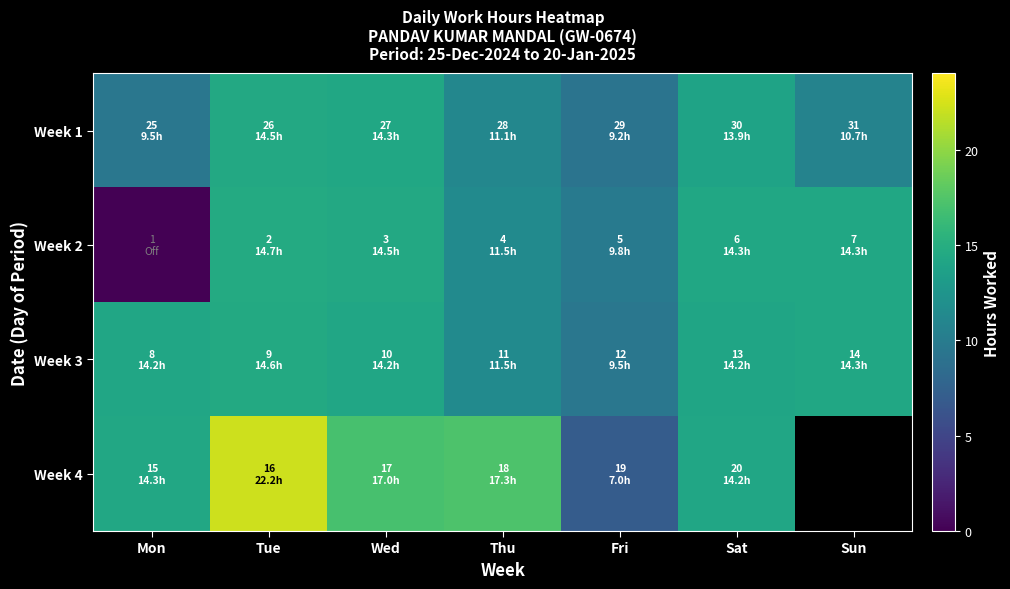

What is the sum of the Week 3 values at Fri and Wed?

23.7